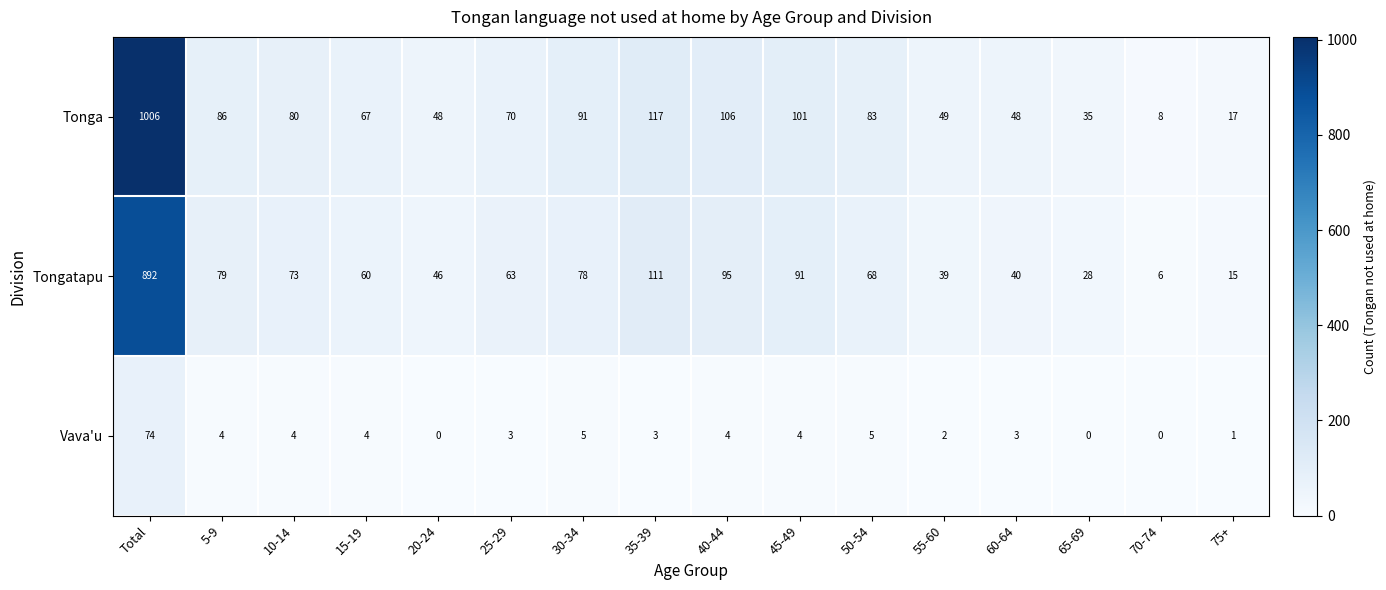

What is the total value across all series at 15-19?

131